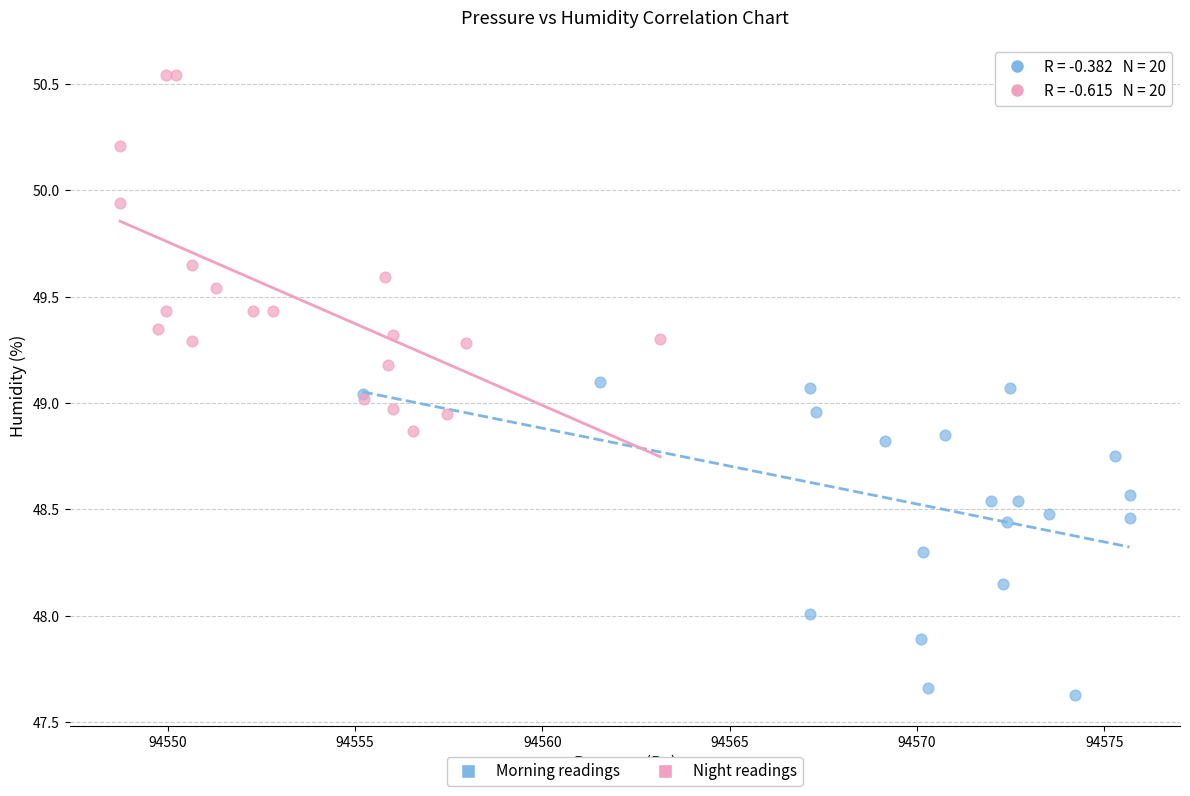

Which series has the largest Y range (max minus min)?

Night readings